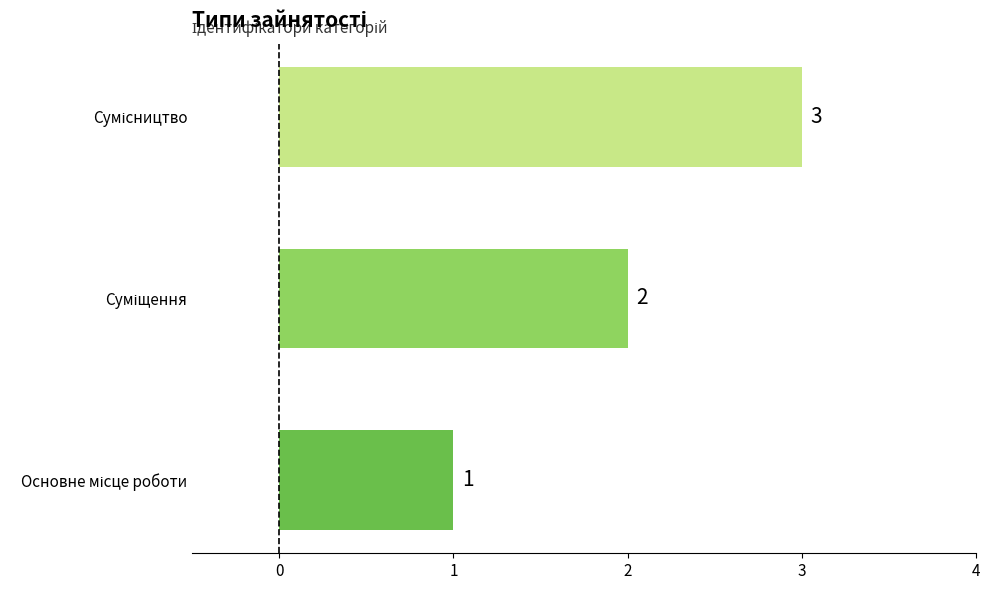

How many values are between 1 and 3?

3